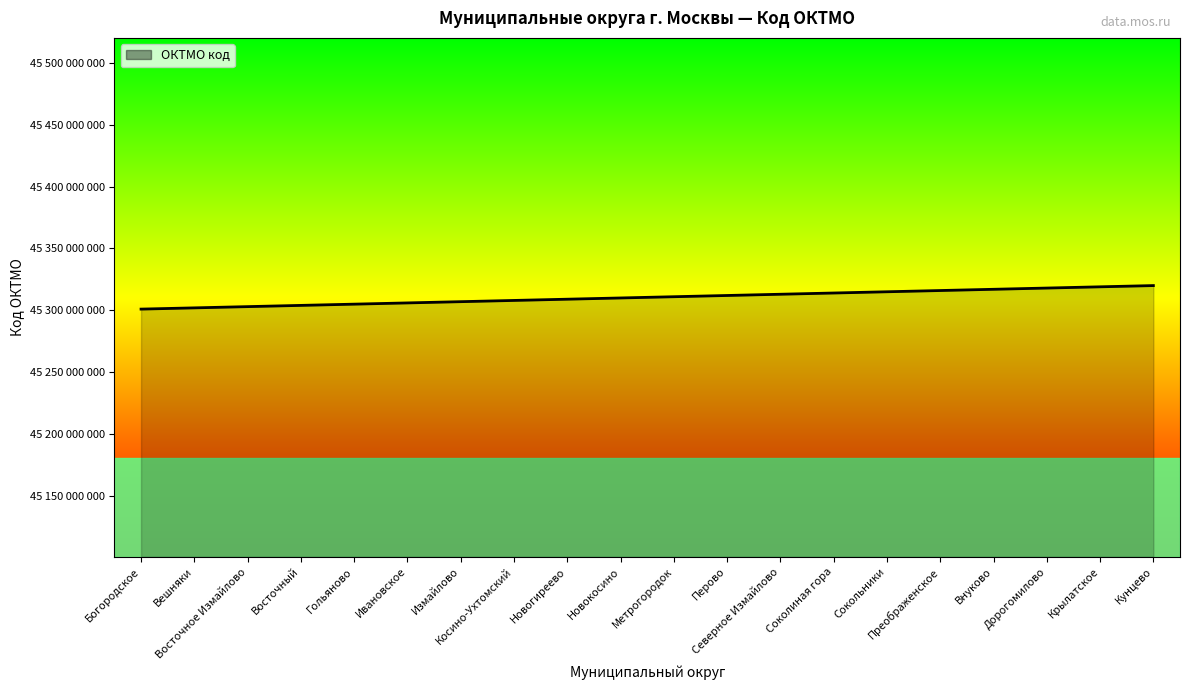

Rank the categories by value from highest to lowest.

Кунцево, Крылатское, Дорогомилово, Внуково, Преображенское, Сокольники, Соколиная гора, Северное Измайлово, Перово, Метрогородок, Новокосино, Новогиреево, Косино-Ухтомский, Измайлово, Ивановское, Гольяново, Восточный, Восточное Измайлово, Вешняки, Богородское